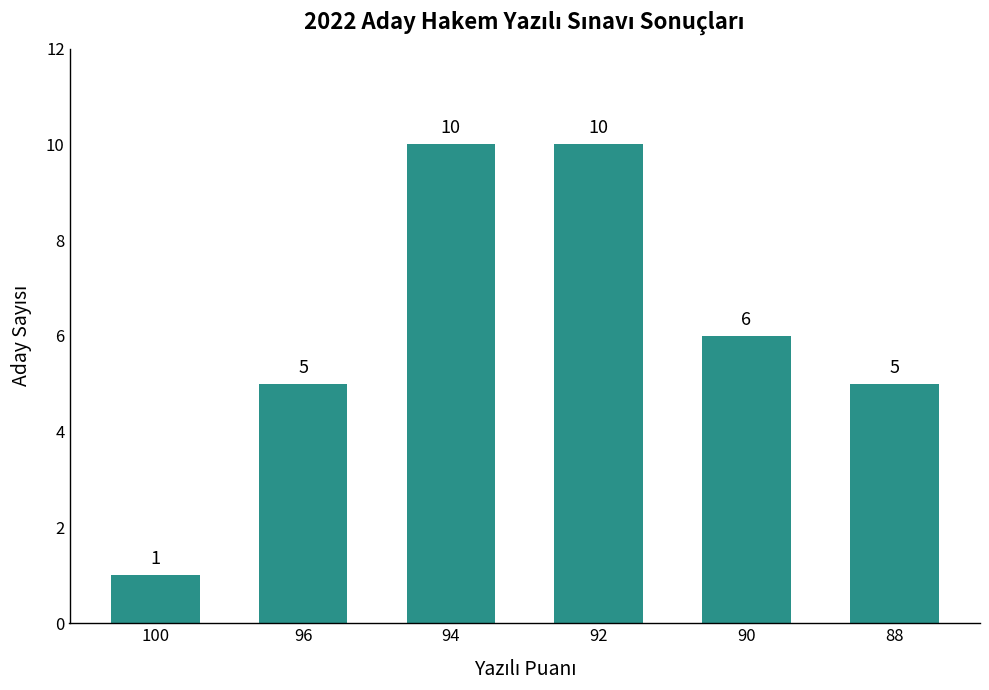

What is the average value?

6